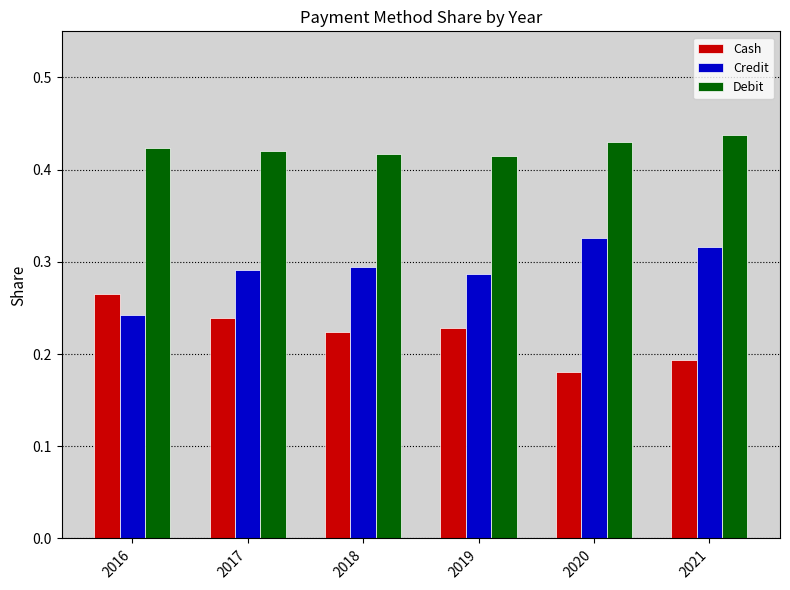

How many series are shown in this chart?

3